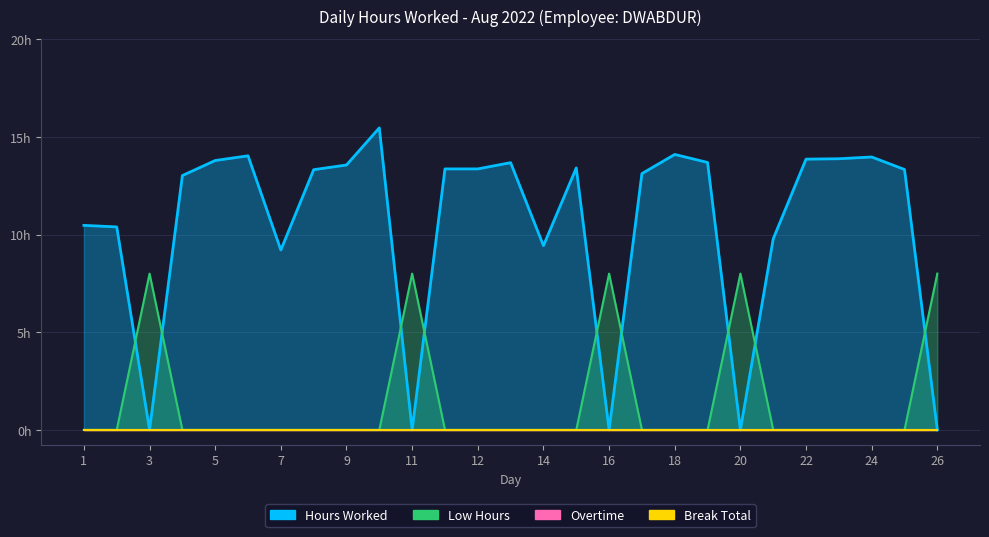

What is the difference between the highest and lowest values at 21?

9.8